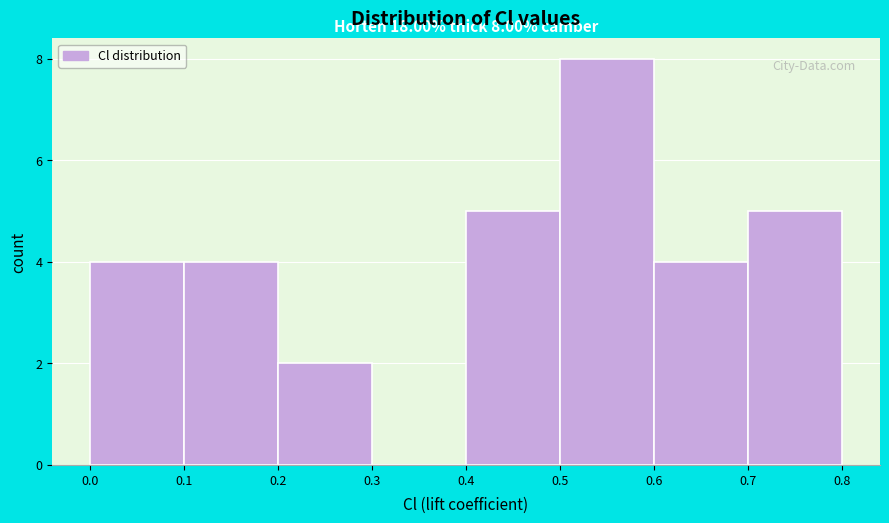

Which range on the x-axis has the tallest bar?

0.5 to 0.6